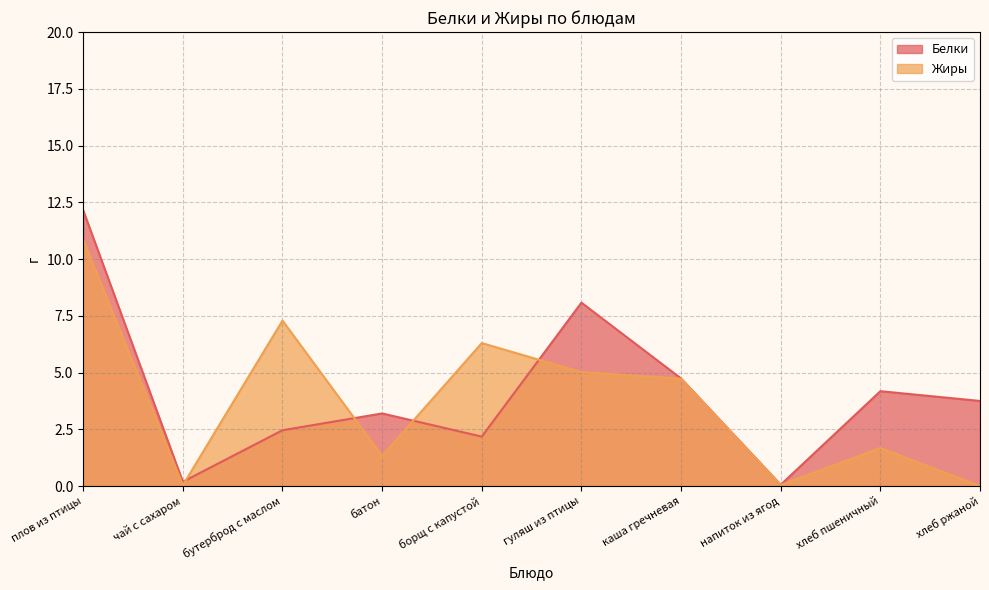

Which series has the widest spread of values?

Белки